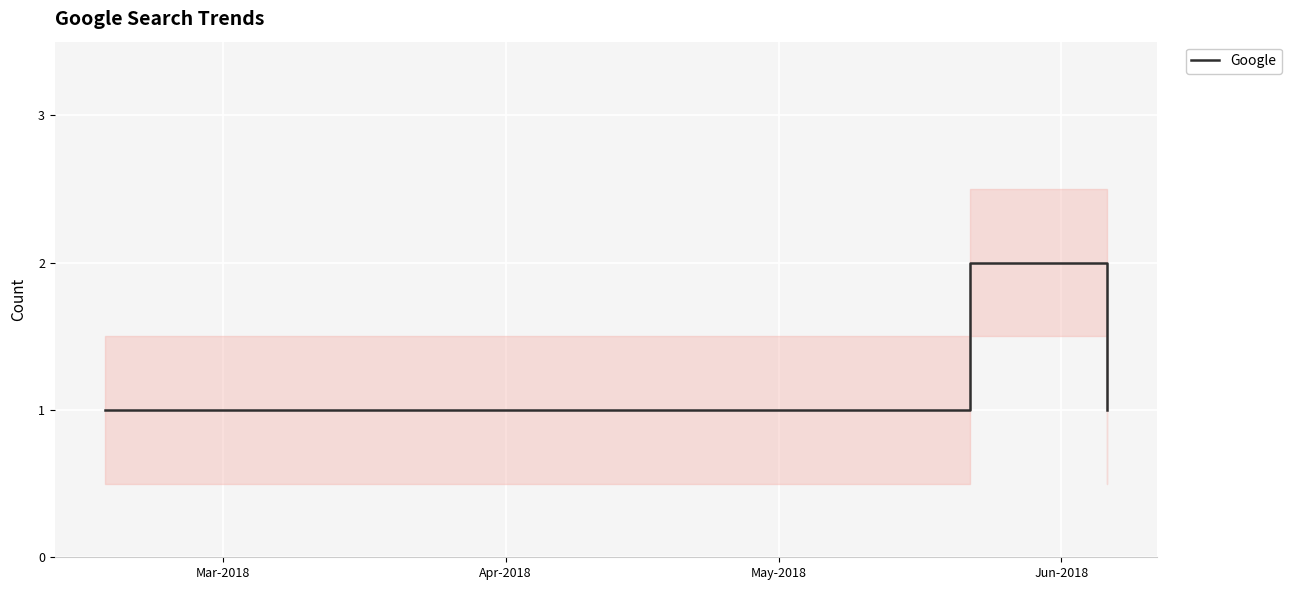

Between Apr-2018 and Jun-2018, which is larger?

Jun-2018